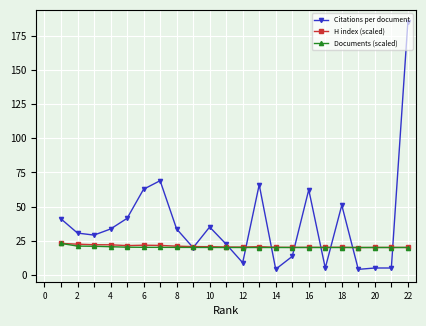

Which series has the widest spread of values?

Citations per document